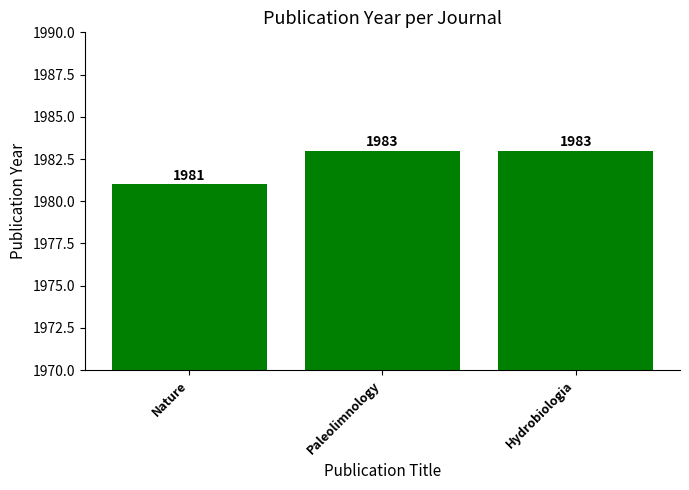

How many bars are there in total?

3